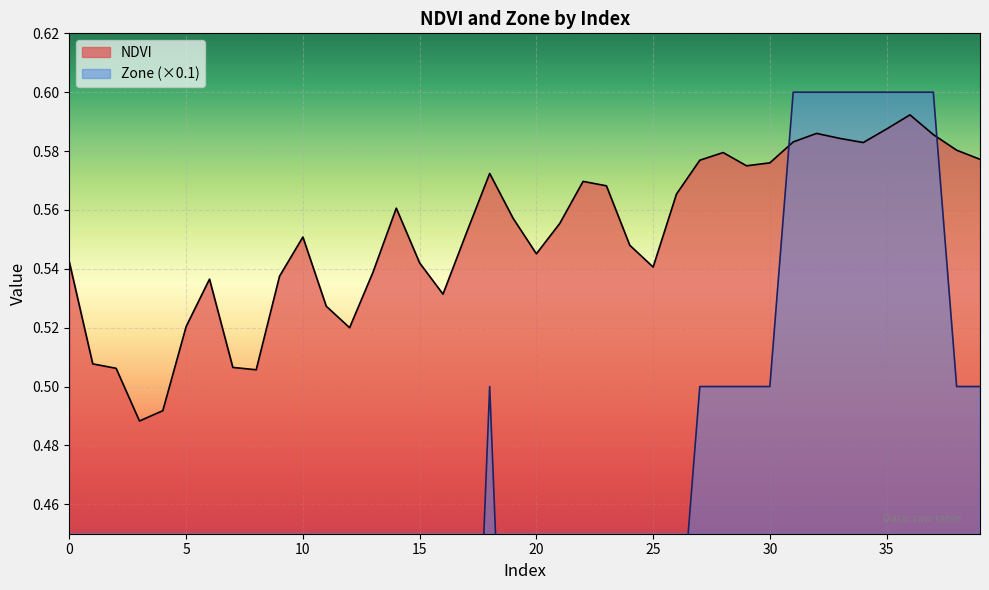

Where is the first local maximum for NDVI?

6